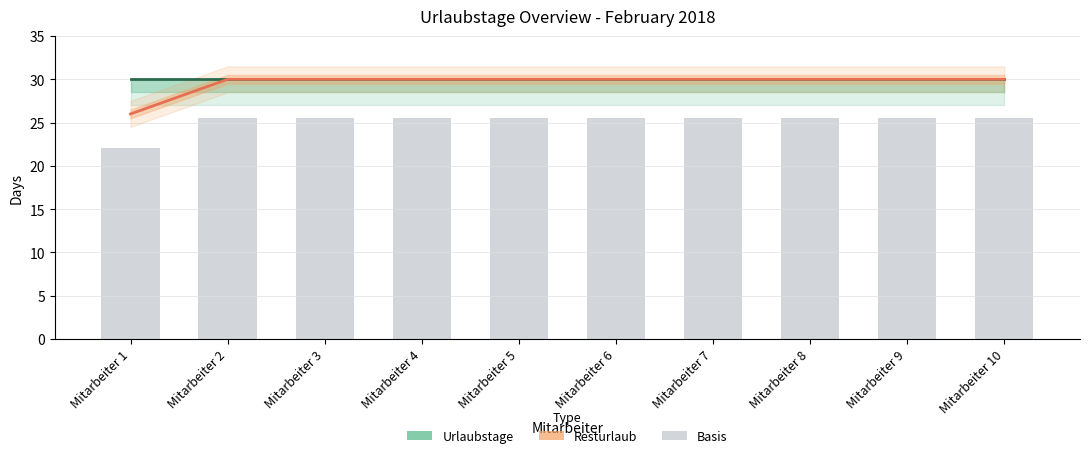

Is the value of Resturlaub at Mitarbeiter 4 greater than the value of Urlaubstage at Mitarbeiter 3?

No